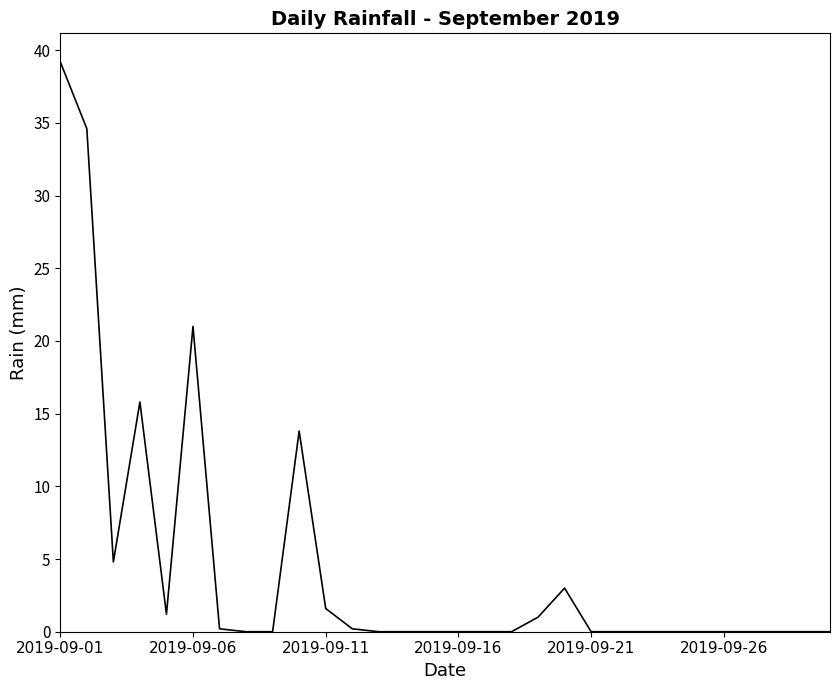

Count the number of data series in this chart.

1